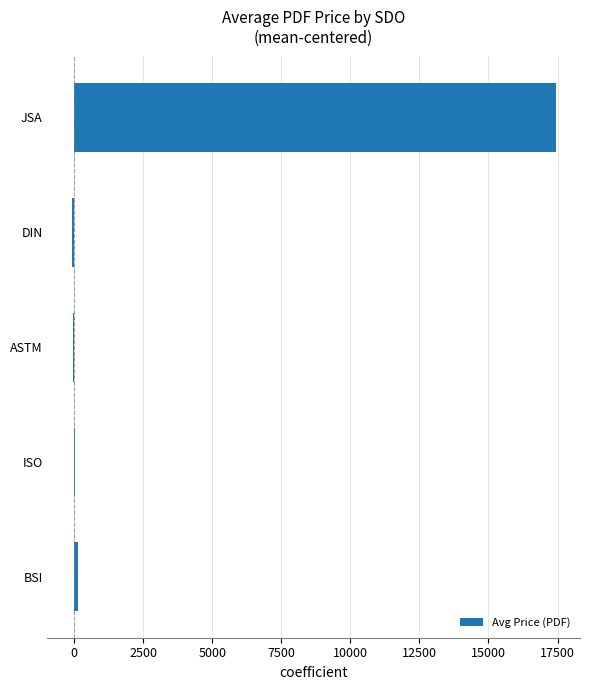

At which label is the value closest to 8673?

BSI